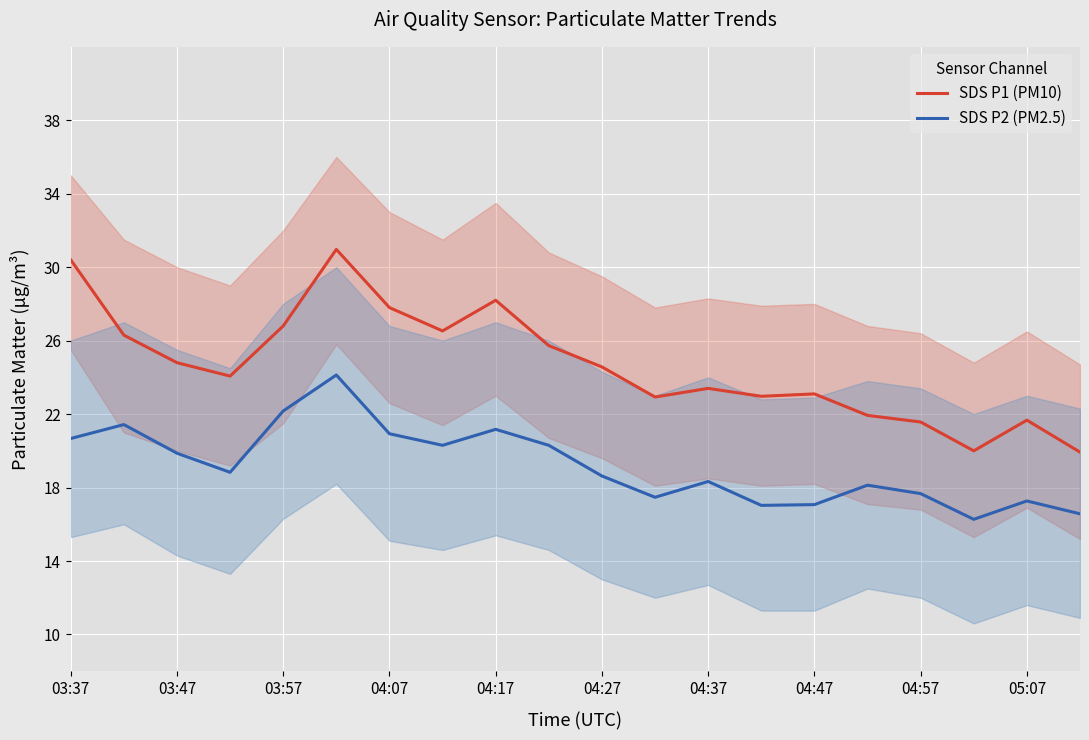

Where does the SDS P1 (PM10) series first go above 24?

03:37